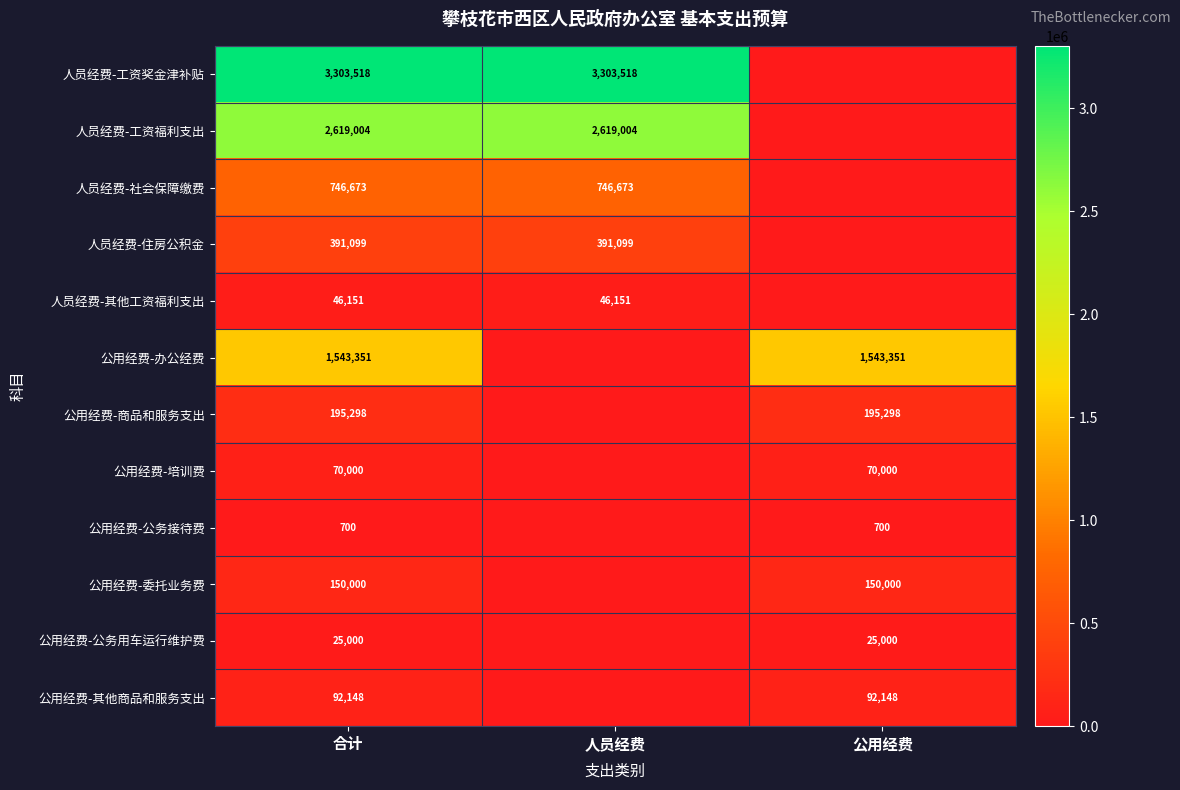

Which has a higher value, 人员经费 or 公用经费?

人员经费